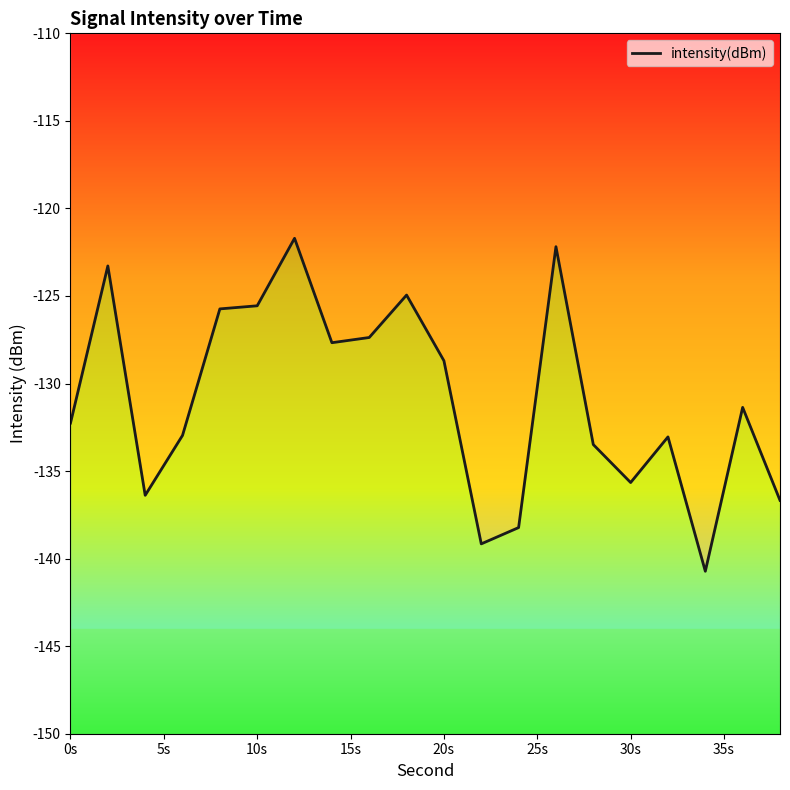

How many points are lower than both their immediate neighbors (excluding endpoints)?

5